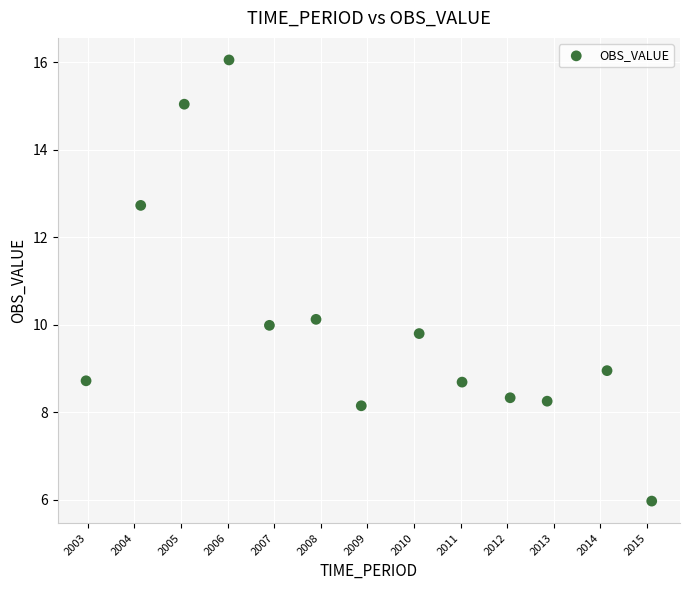

What Y value in the scatter plot is closest to 11?

10.1